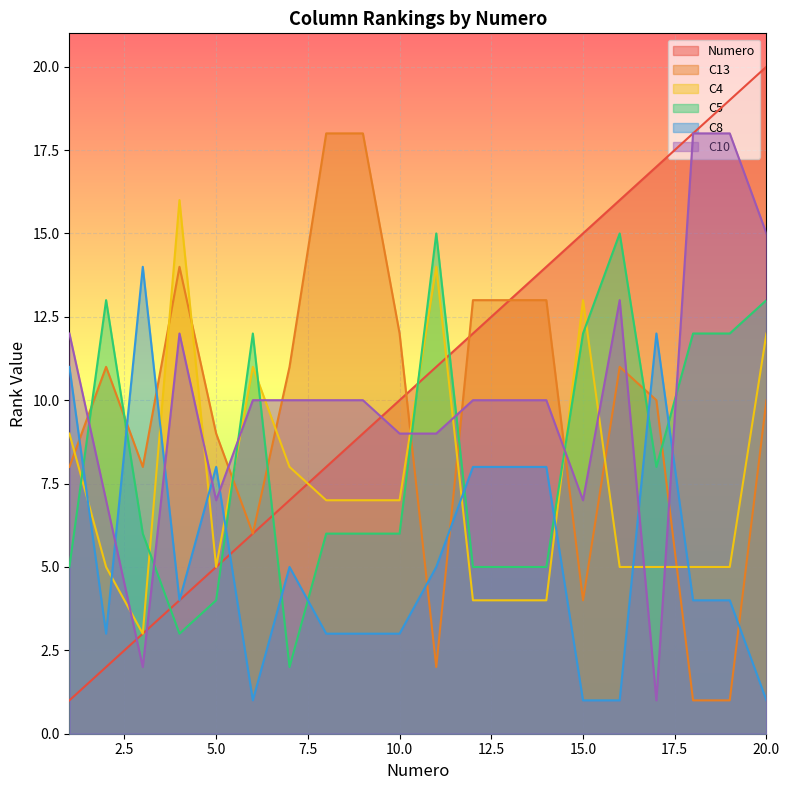

What is the spread (max minus min) of values at 8?

15